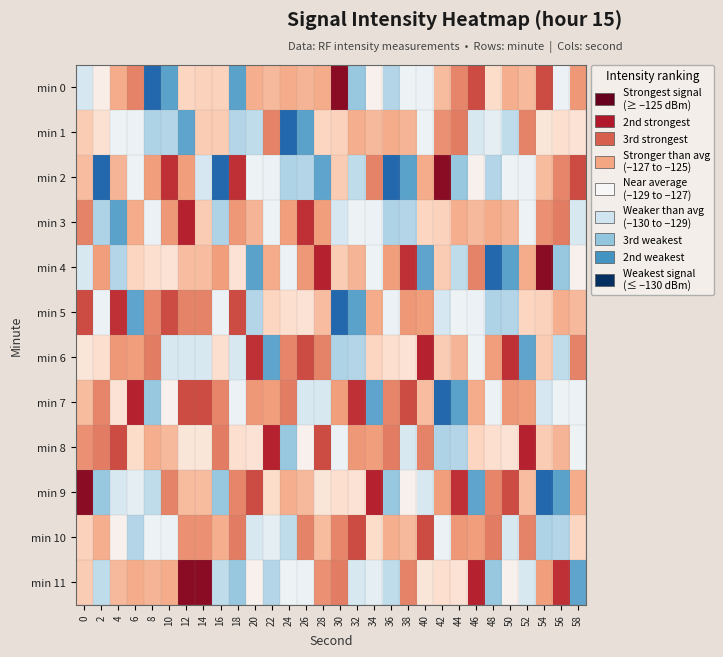

What is the difference between the highest and lowest values at 30?

6.8